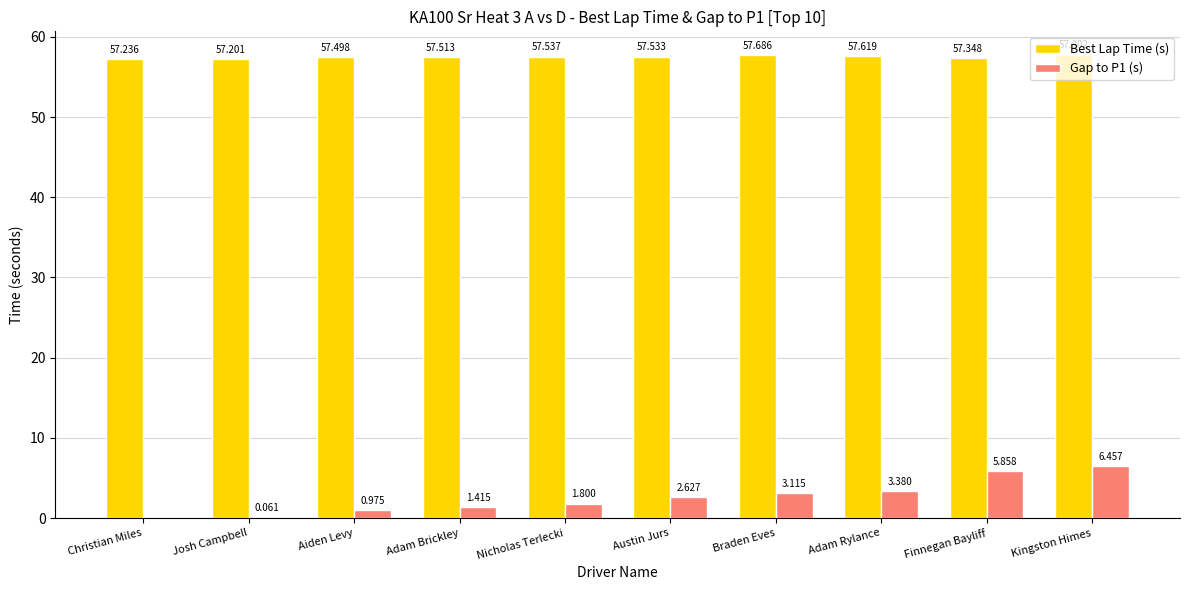

Which series has the widest spread of values?

Gap to P1 (s)